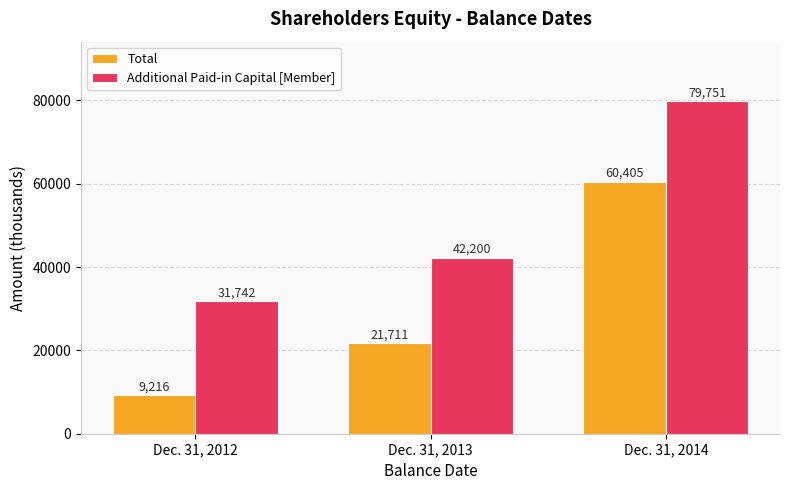

At which category is the sum across all series the highest?

Dec. 31, 2014